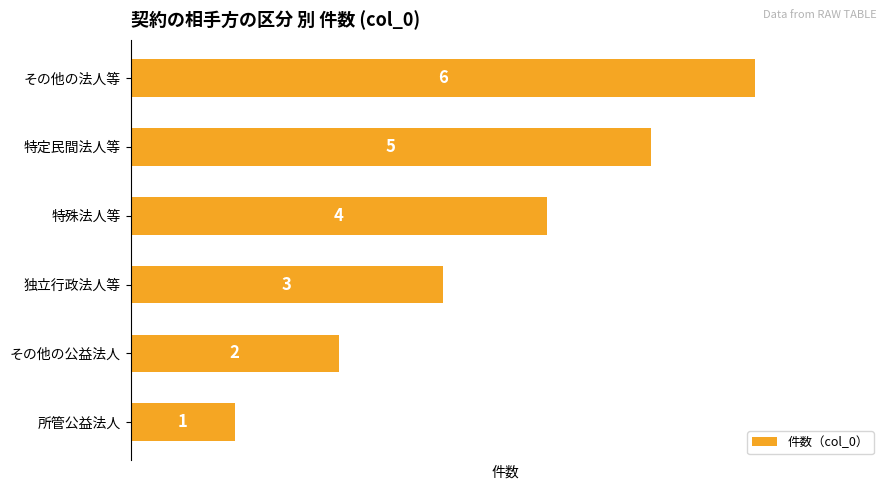

Are the bars horizontal?

Yes